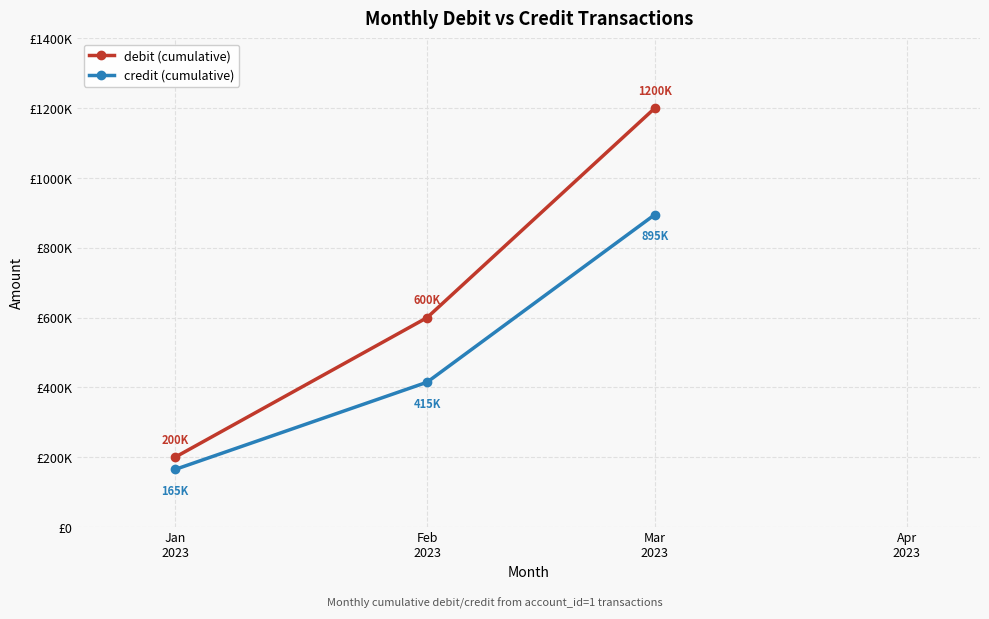

What position from the right is Jan
2023?

3